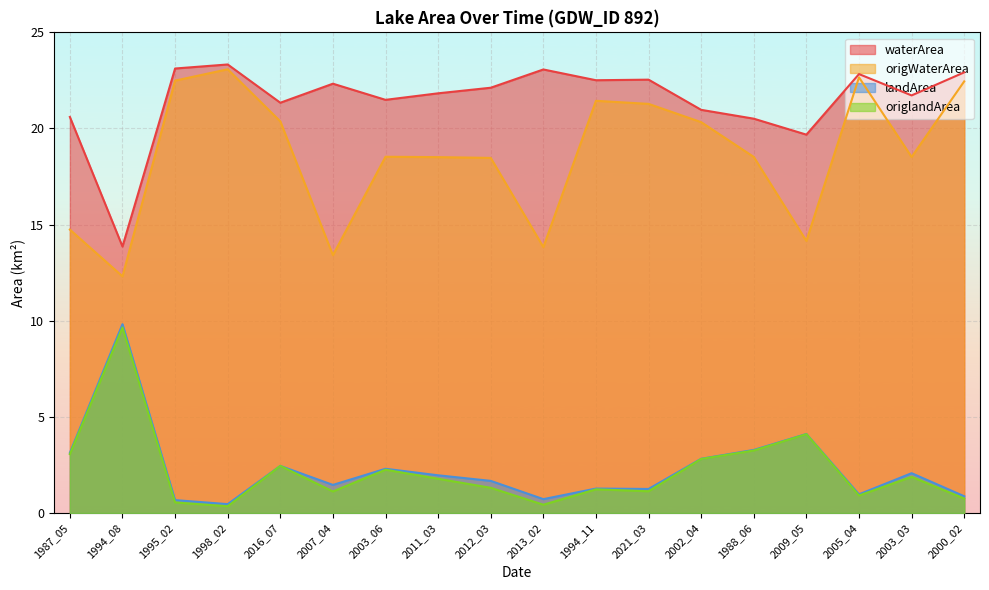

Reading left to right, extract all data points from this chart.

waterArea: 1987_05=20.6	1994_08=13.9	1995_02=23.1	1998_02=23.3	2016_07=21.3	2007_04=22.3	2003_06=21.5	2011_03=21.8	2012_03=22.1	2013_02=23.1	1994_11=22.5	2021_03=22.5	2002_04=21.0	1988_06=20.5	2009_05=19.7	2005_04=22.8	2003_03=21.7	2000_02=22.9
origWaterArea: 1987_05=14.7	1994_08=12.3	1995_02=22.5	1998_02=23.1	2016_07=20.4	2007_04=13.4	2003_06=18.5	2011_03=18.5	2012_03=18.5	2013_02=13.8	1994_11=21.4	2021_03=21.3	2002_04=20.3	1988_06=18.5	2009_05=14.2	2005_04=22.7	2003_03=18.5	2000_02=22.4
landArea: 1987_05=3.1	1994_08=9.8	1995_02=0.7	1998_02=0.5	2016_07=2.5	2007_04=1.5	2003_06=2.3	2011_03=2.0	2012_03=1.7	2013_02=0.7	1994_11=1.3	2021_03=1.2	2002_04=2.8	1988_06=3.3	2009_05=4.1	2005_04=1.0	2003_03=2.1	2000_02=0.9
origlandArea: 1987_05=3.1	1994_08=9.7	1995_02=0.6	1998_02=0.3	2016_07=2.5	2007_04=1.1	2003_06=2.2	2011_03=1.8	2012_03=1.3	2013_02=0.4	1994_11=1.2	2021_03=1.1	2002_04=2.8	1988_06=3.2	2009_05=4.1	2005_04=0.9	2003_03=1.9	2000_02=0.8